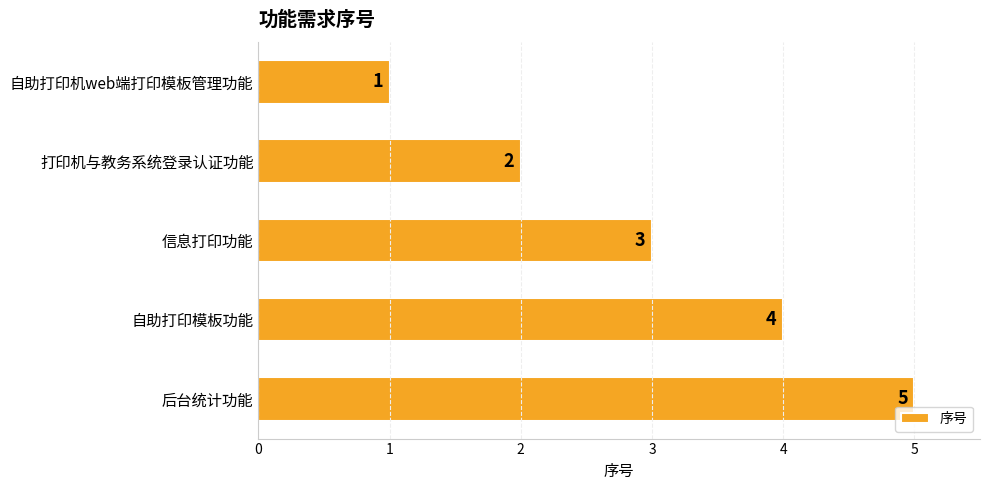

Count the values in the range 2 to 4.

3